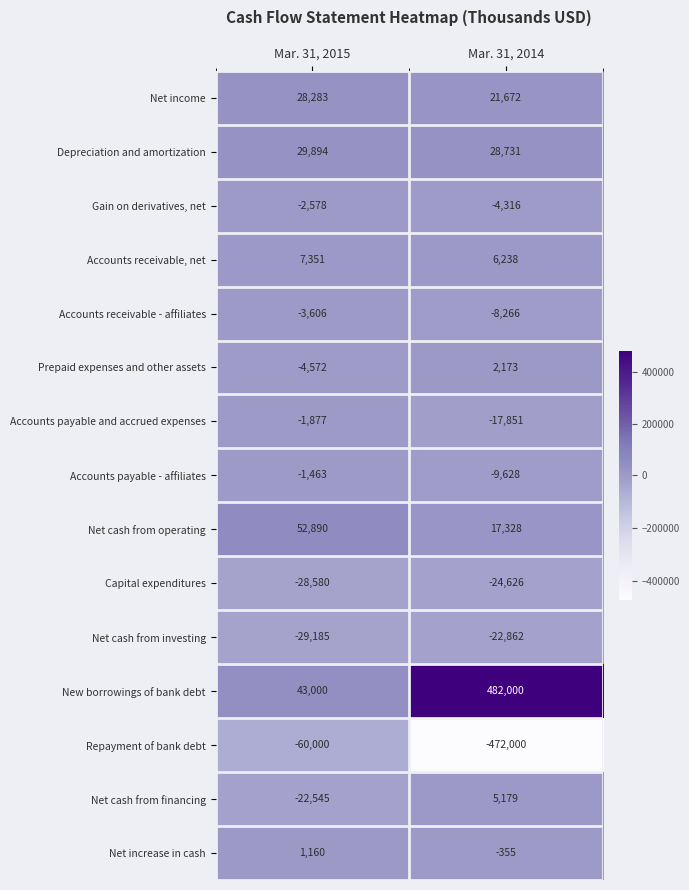

Is it true that Accounts receivable, net equals 6238 at Mar. 31, 2014?

True